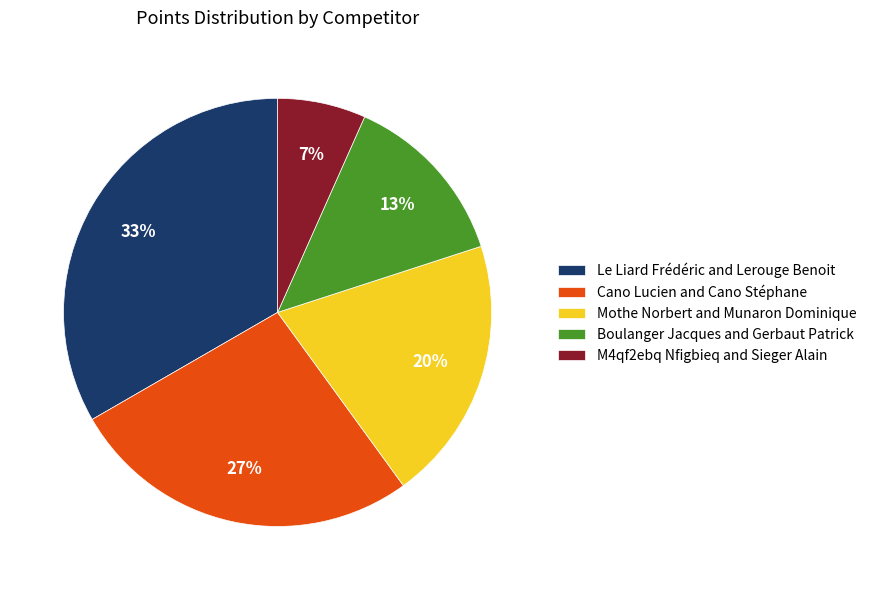

Does Boulanger Jacques and Gerbaut Patrick account for over 50% of the chart?

No